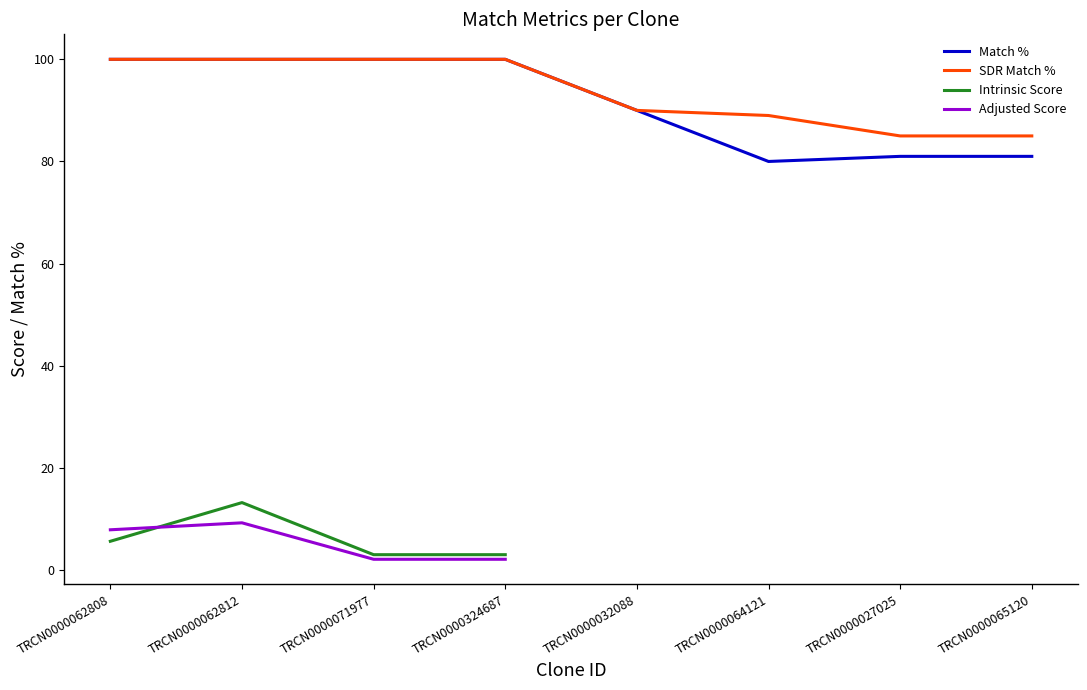

Rank the series by their maximum value, from highest to lowest.

Match %, SDR Match %, Intrinsic Score, Adjusted Score